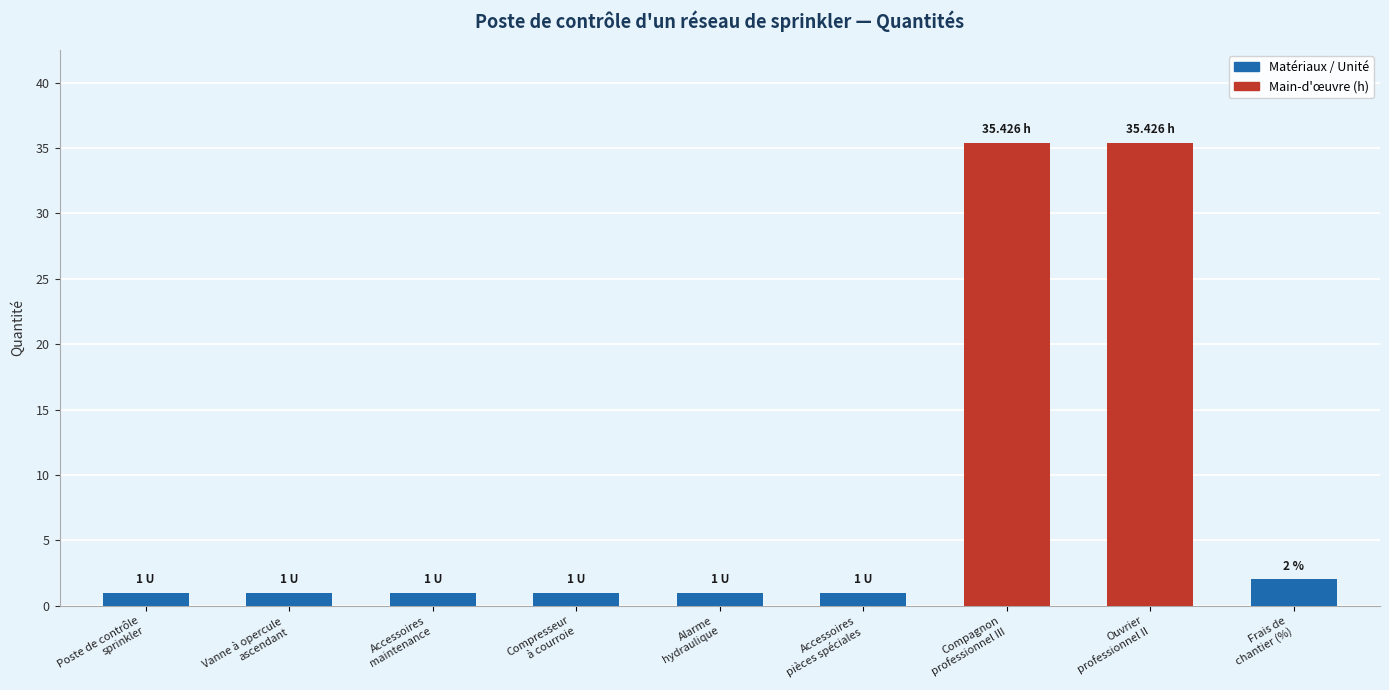

The chart shows a value of 0.4 at Frais de
chantier (%). True or false?

False